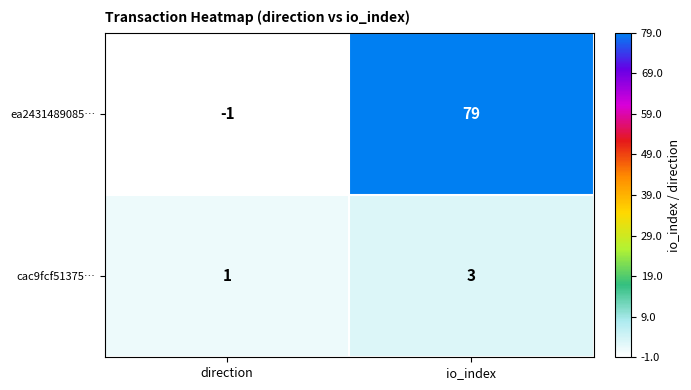

At io_index, list the series in order from largest to smallest.

ea2431489085…, cac9fcf51375…